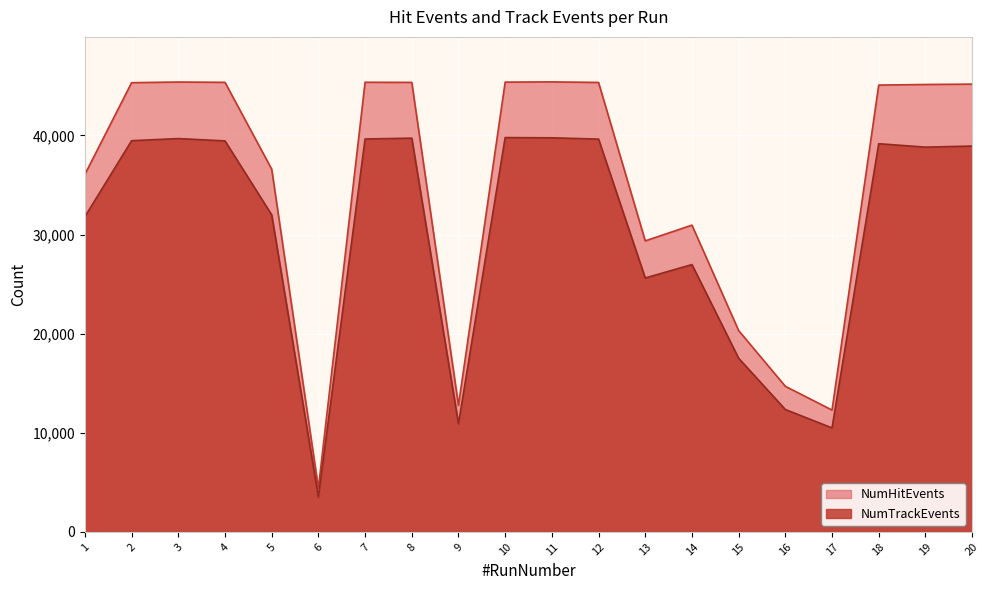

Reading left to right, list all the values displayed in this chart.

NumHitEvents: 1=36070	2=45314	3=45382	4=45349	5=36592	6=4416	7=45358	8=45344	9=12767	10=45372	11=45395	12=45339	13=29356	14=30946	15=20310	16=14688	17=12289	18=45074	19=45133	20=45170
NumTrackEvents: 1=31803	2=39463	3=39677	4=39443	5=31984	6=3521	7=39638	8=39718	9=10906	10=39777	11=39754	12=39625	13=25613	14=26967	15=17517	16=12348	17=10491	18=39158	19=38814	20=38922